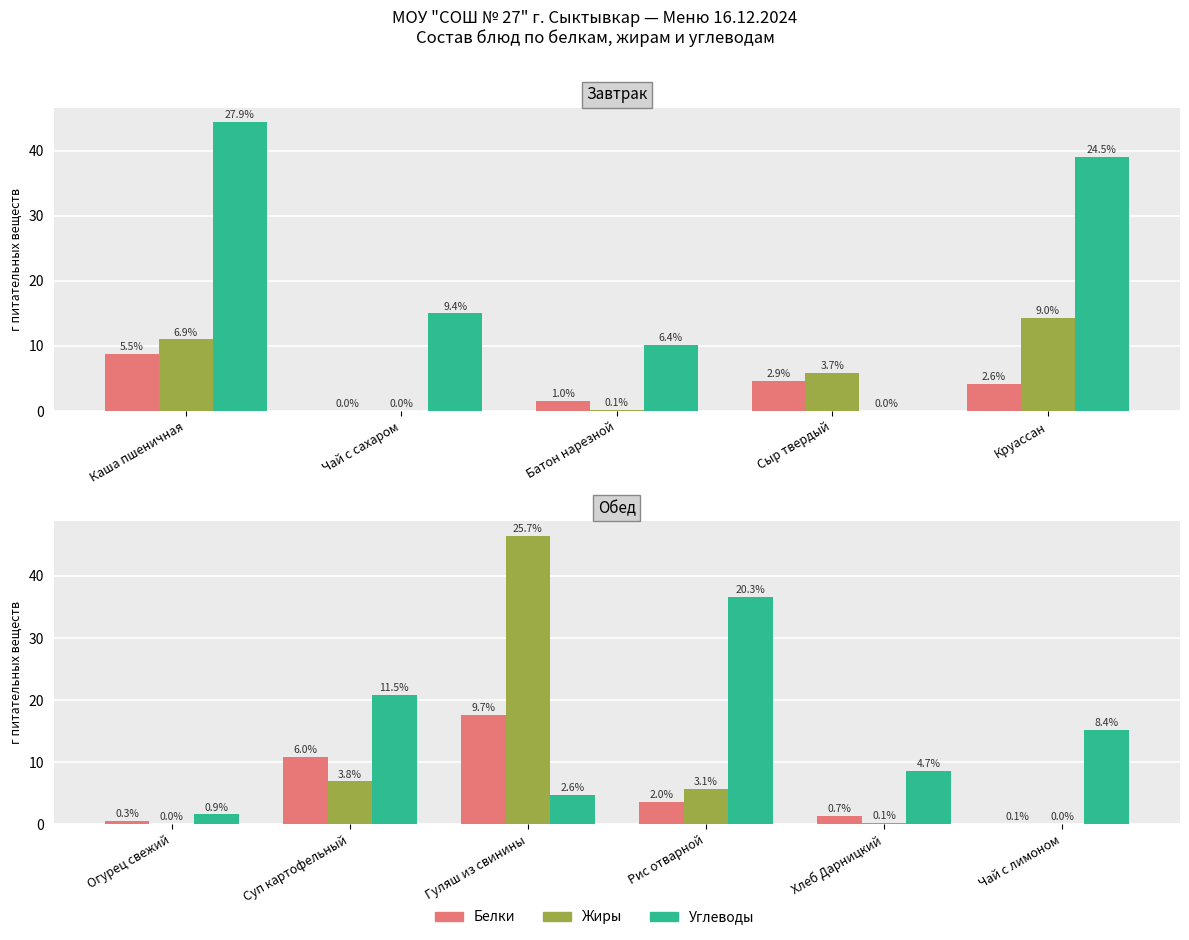

How many categories are shown in the chart?

6